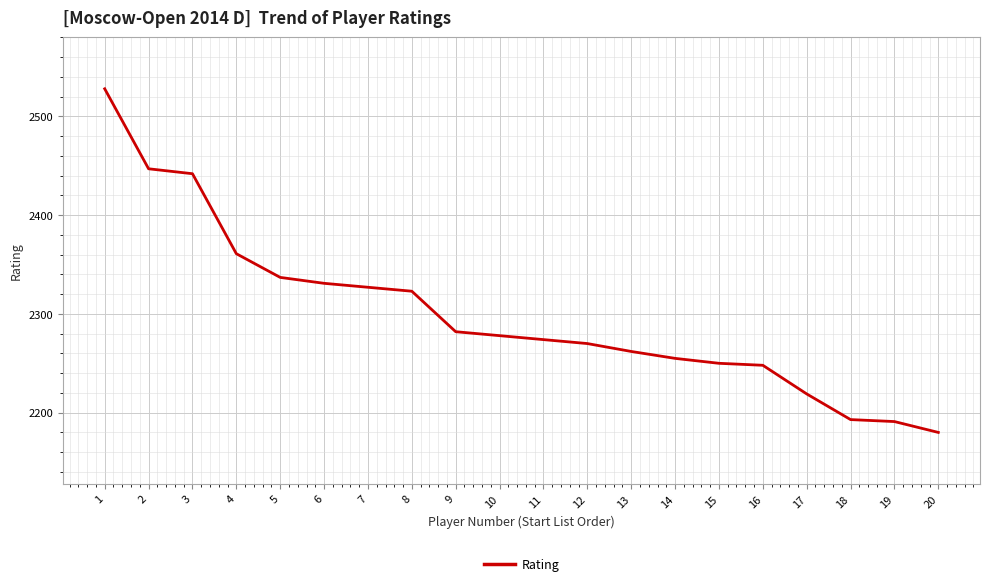

How many lines are shown in the chart?

1